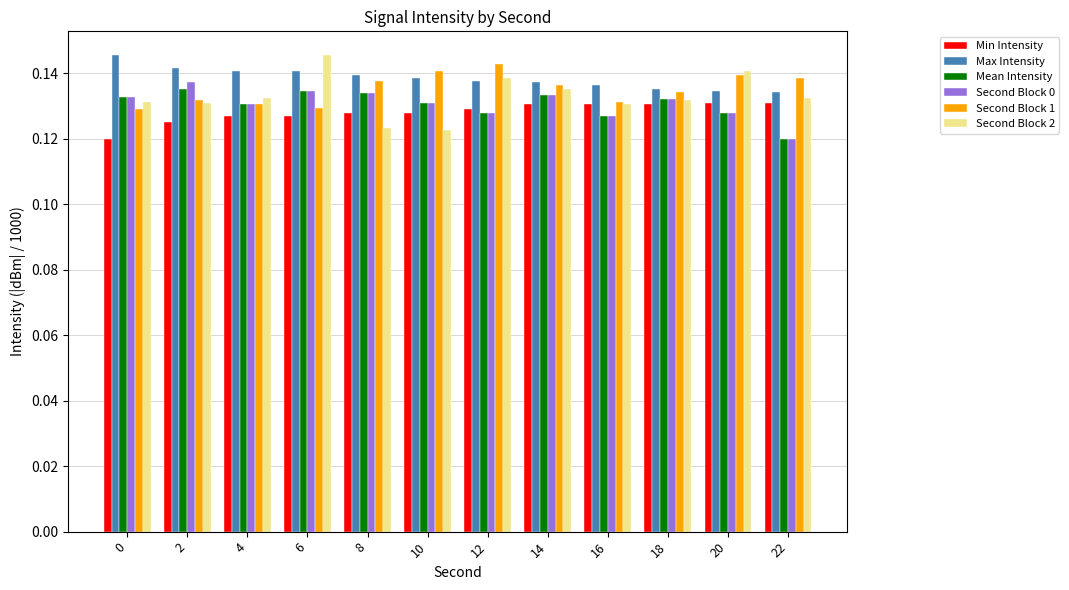

At which label is Second Block 0 closest to 0?

22